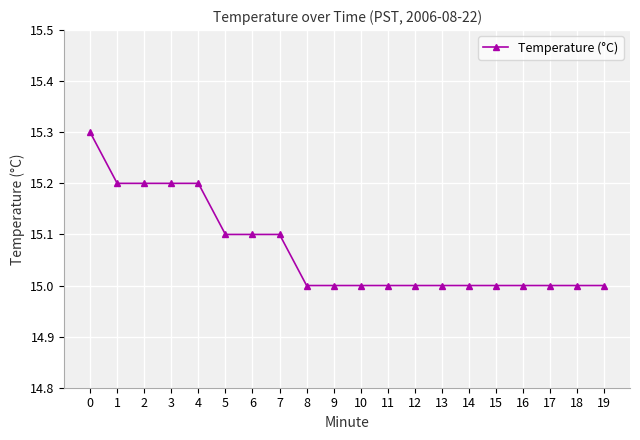

Is it true that the value at 3 is 7.0?

False